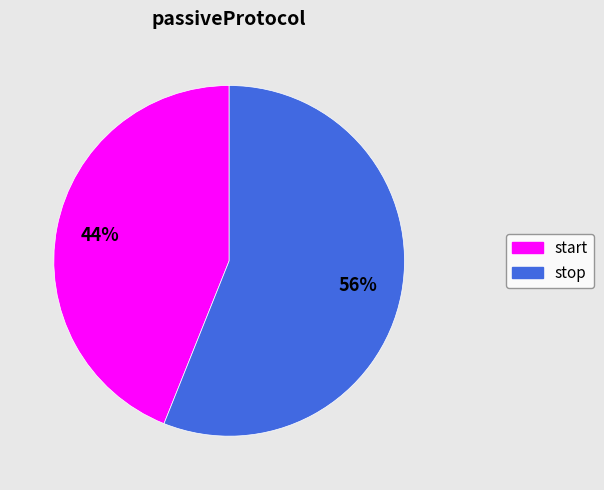

Which category has the biggest portion of the pie?

stop